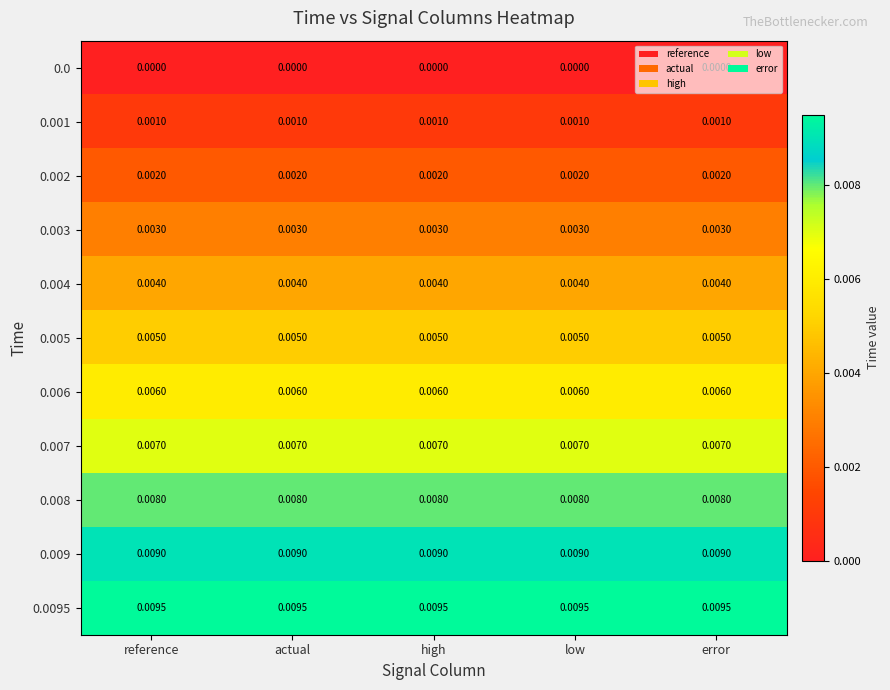

Is the value of 0.001 at high greater than the value of 0.004 at error?

No